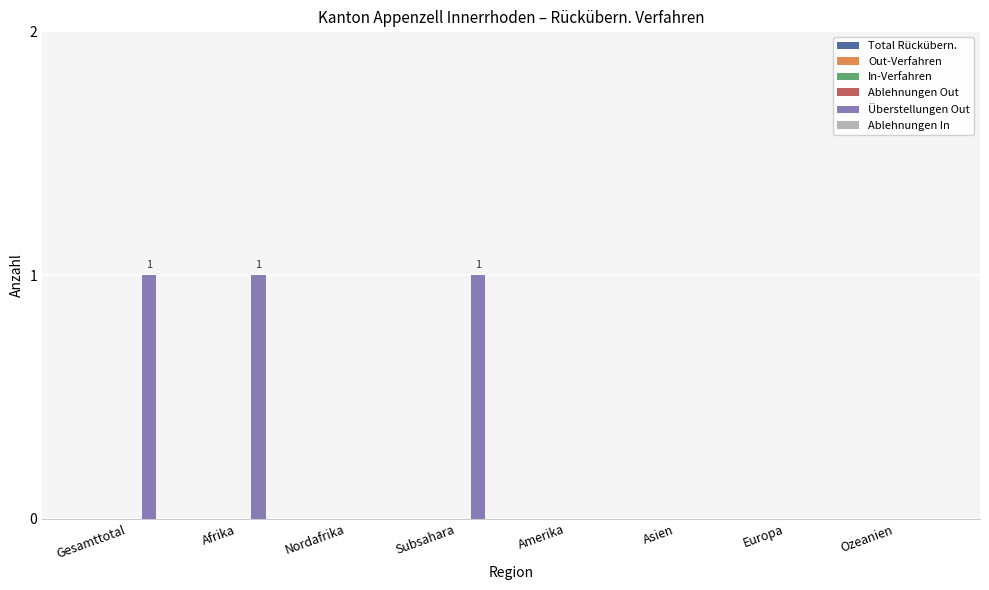

The chart shows a value of -1 at Nordafrika. True or false?

False